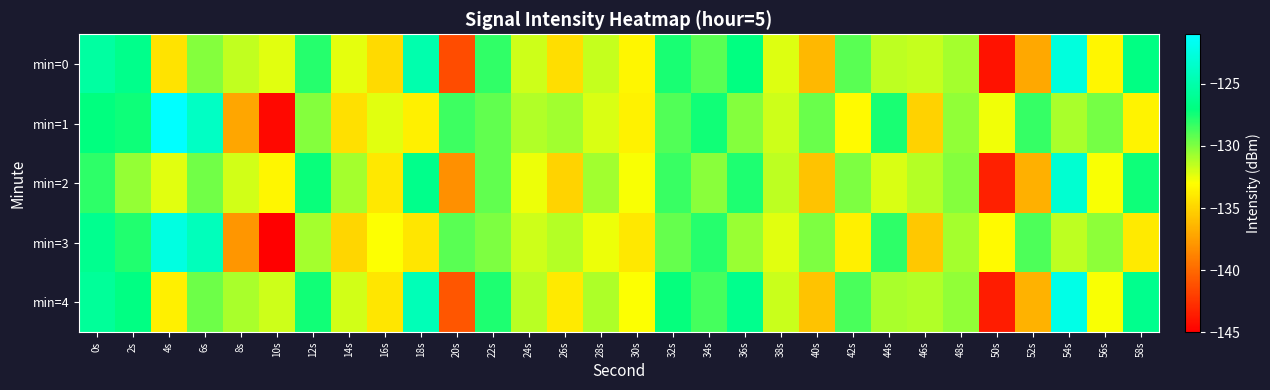

Which category has the lowest value across all series?

10s